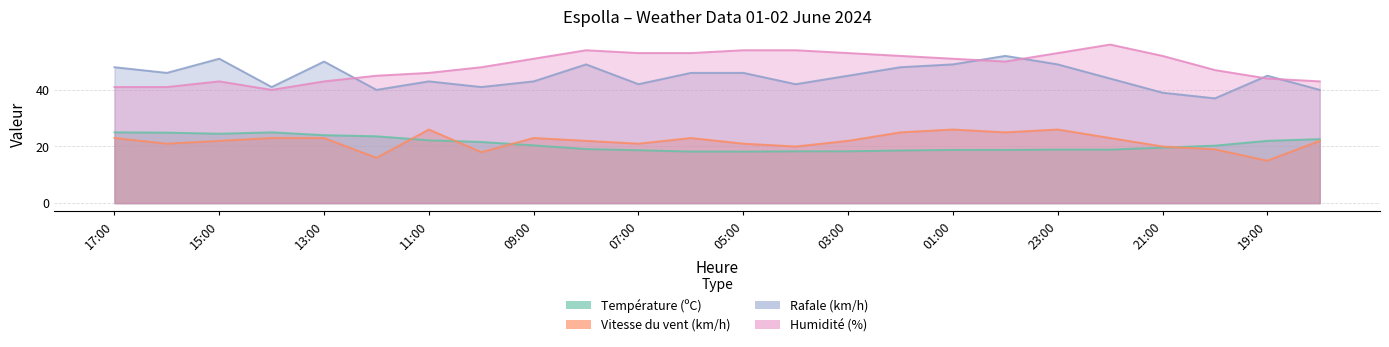

Rank the series at 14:00 from highest to lowest value.

Rafale (km/h), Humidité (%), Température (ºC), Vitesse du vent (km/h)